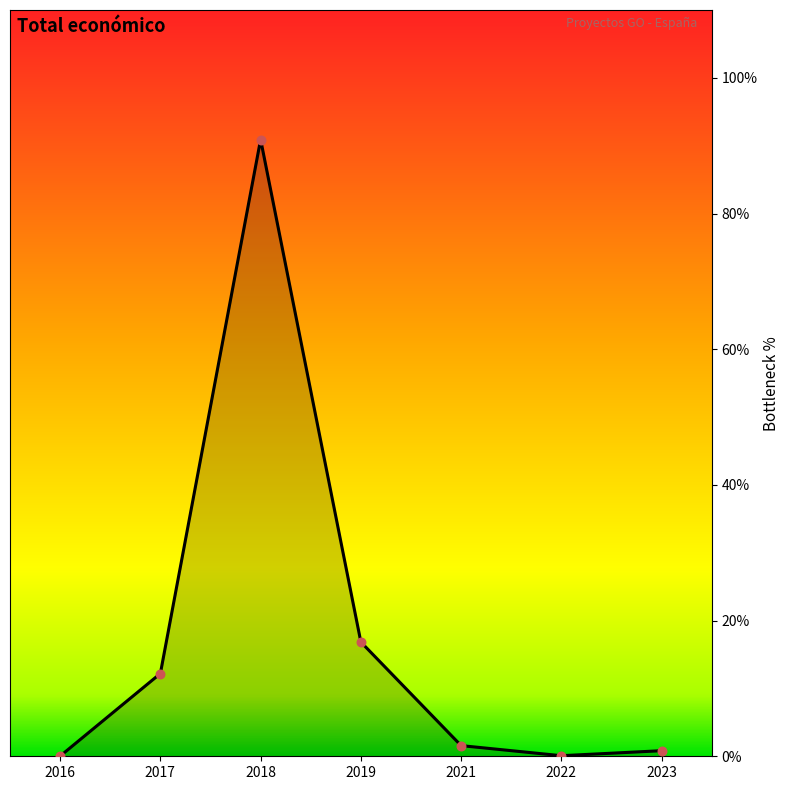

What is the change in value from 2016 to 2021?

+1.5